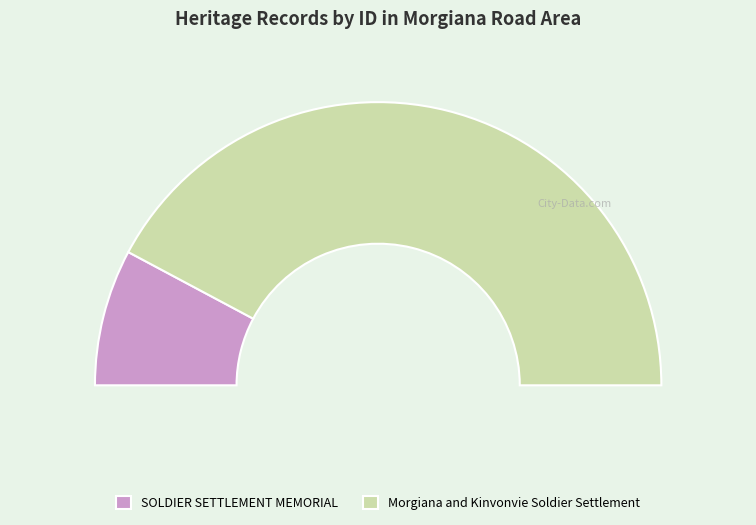

Does Morgiana and Kinvonvie Soldier Settlement represent more than half of the total?

Yes